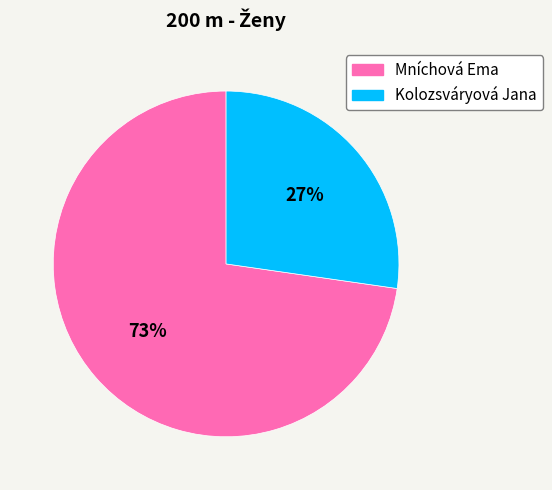

What percentage is the Kolozsváryová Jana slice, to the nearest percent?

27%